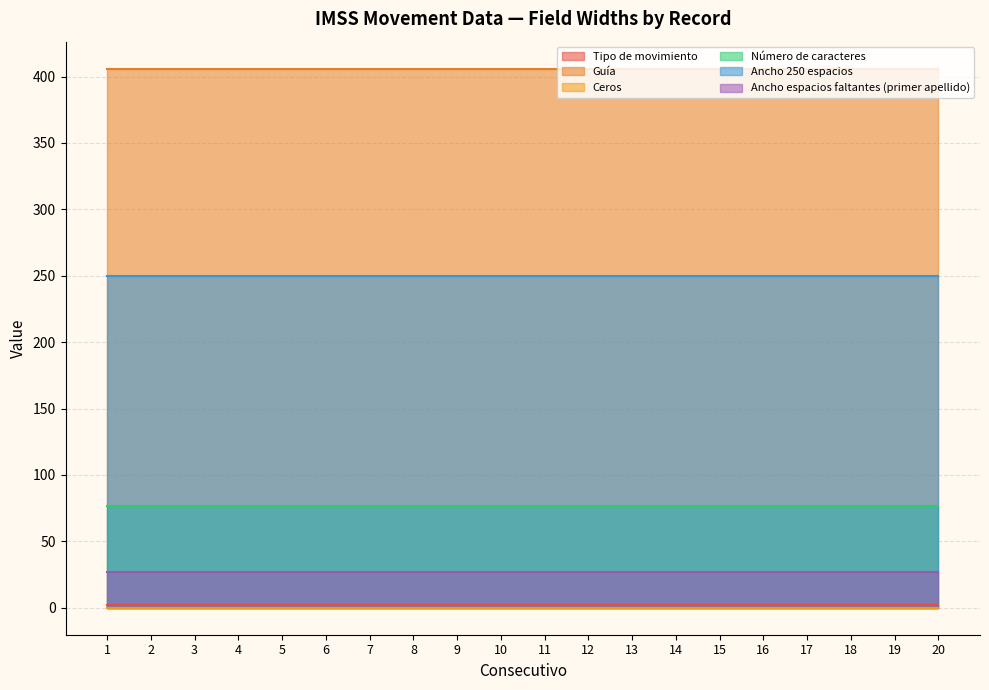

What is the value of the Ancho 250 espacios point at the 18th from the left?

250